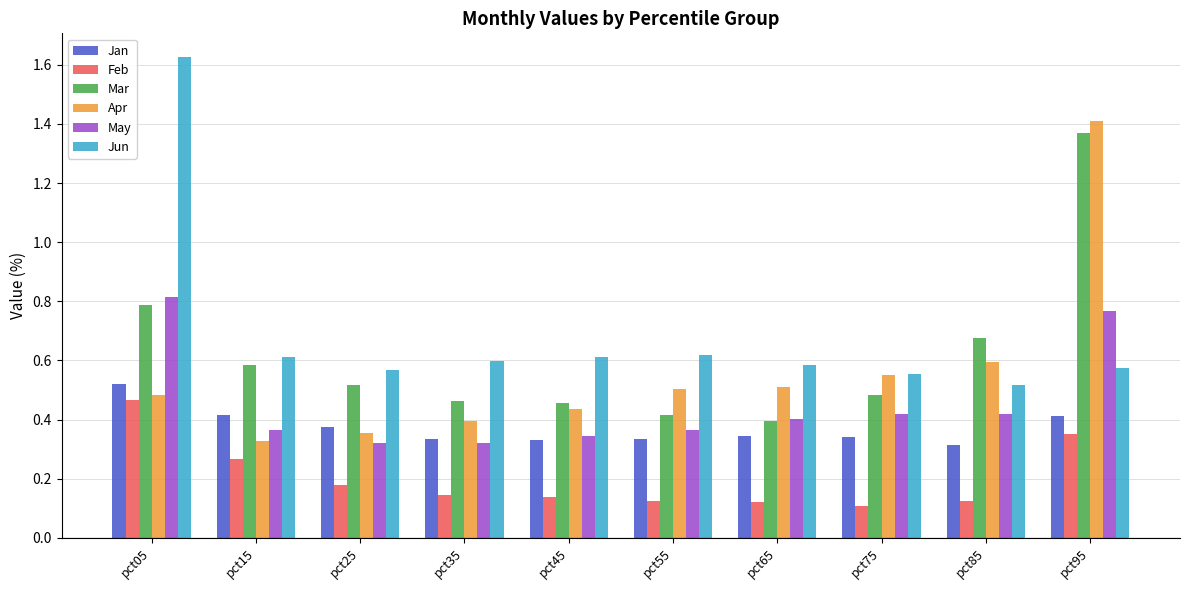

The May series shows 0.4 at pct75. True or false?

True